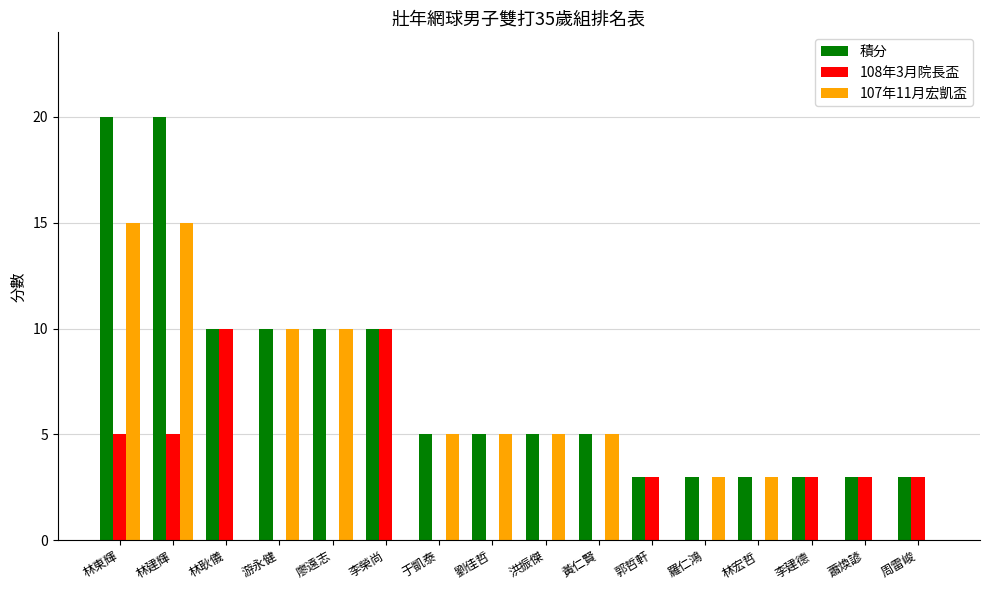

Which series has the largest total across all categories?

積分